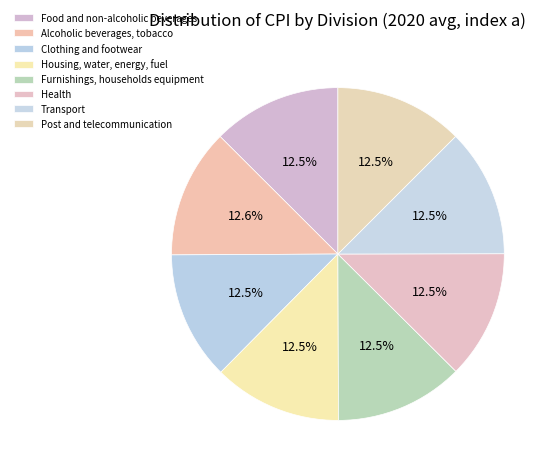

What is the total percentage of Clothing and footwear and Transport?

25.0%